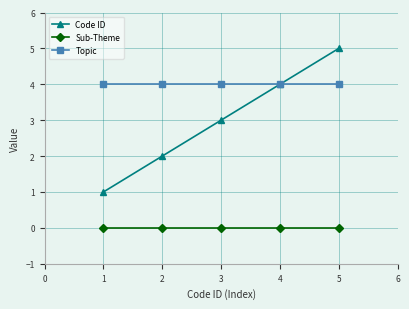

True or false: Topic and Sub-Theme intersect in this chart.

False